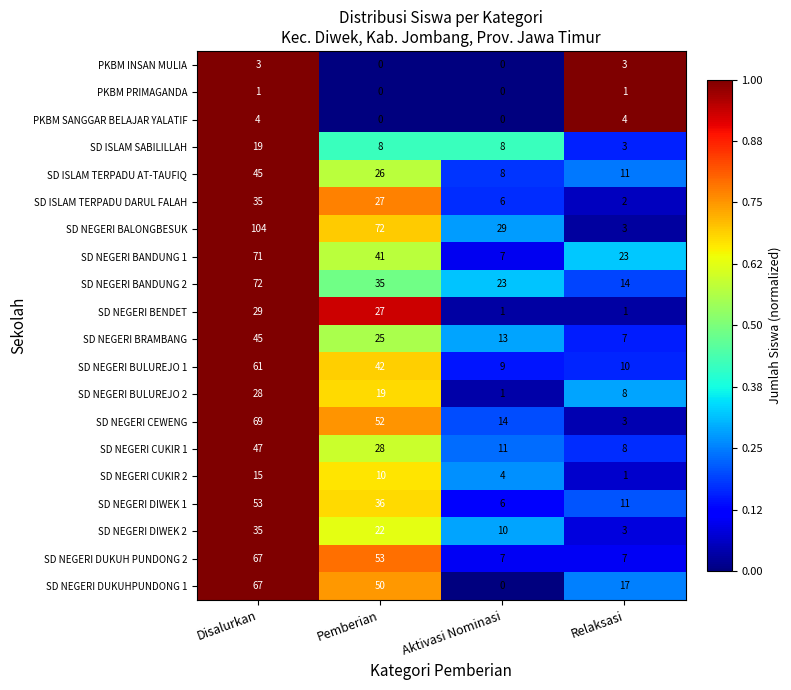

Is it true that SD NEGERI CUKIR 2 equals 2 at Aktivasi Nominasi?

False